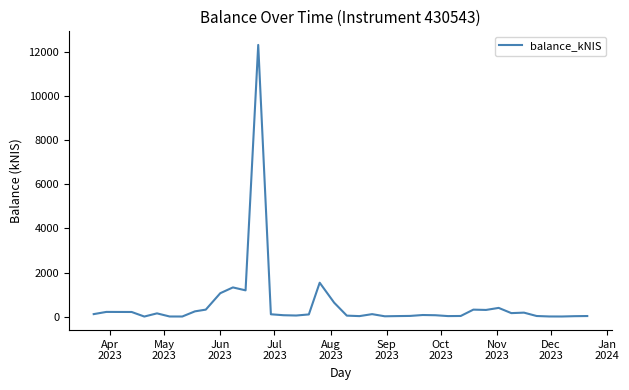

What is the difference between the maximum and minimum values?

12336.4